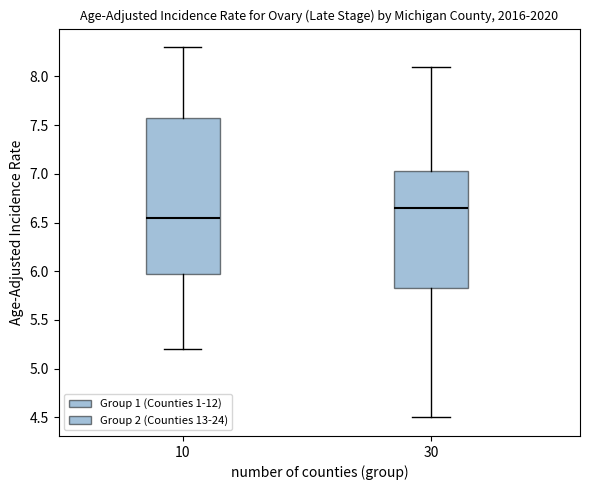

Reading left to right, transcribe this box plot: for each box, give where its median line is, the range the box spans, and where its two whiskers end, as read against the y-axis. The values are not printed on the chart, so give them approximately, as read against the axis.

10: median 6.55, box 6.00 to 7.60, whiskers 5.20 to 8.30
30: median 6.65, box 5.85 to 7.05, whiskers 4.50 to 8.10